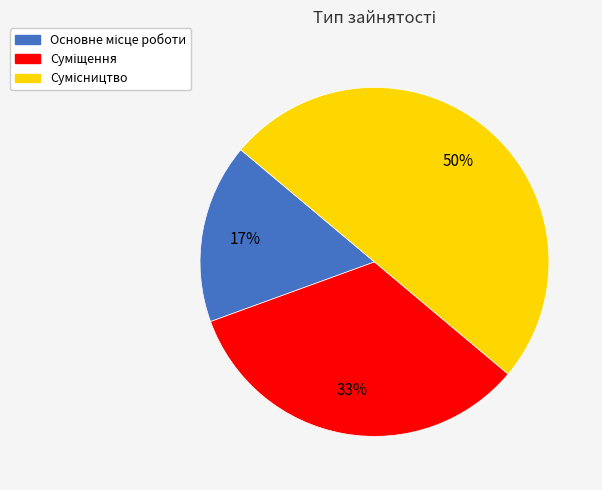

To the nearest percent, what is the average slice percentage?

33%